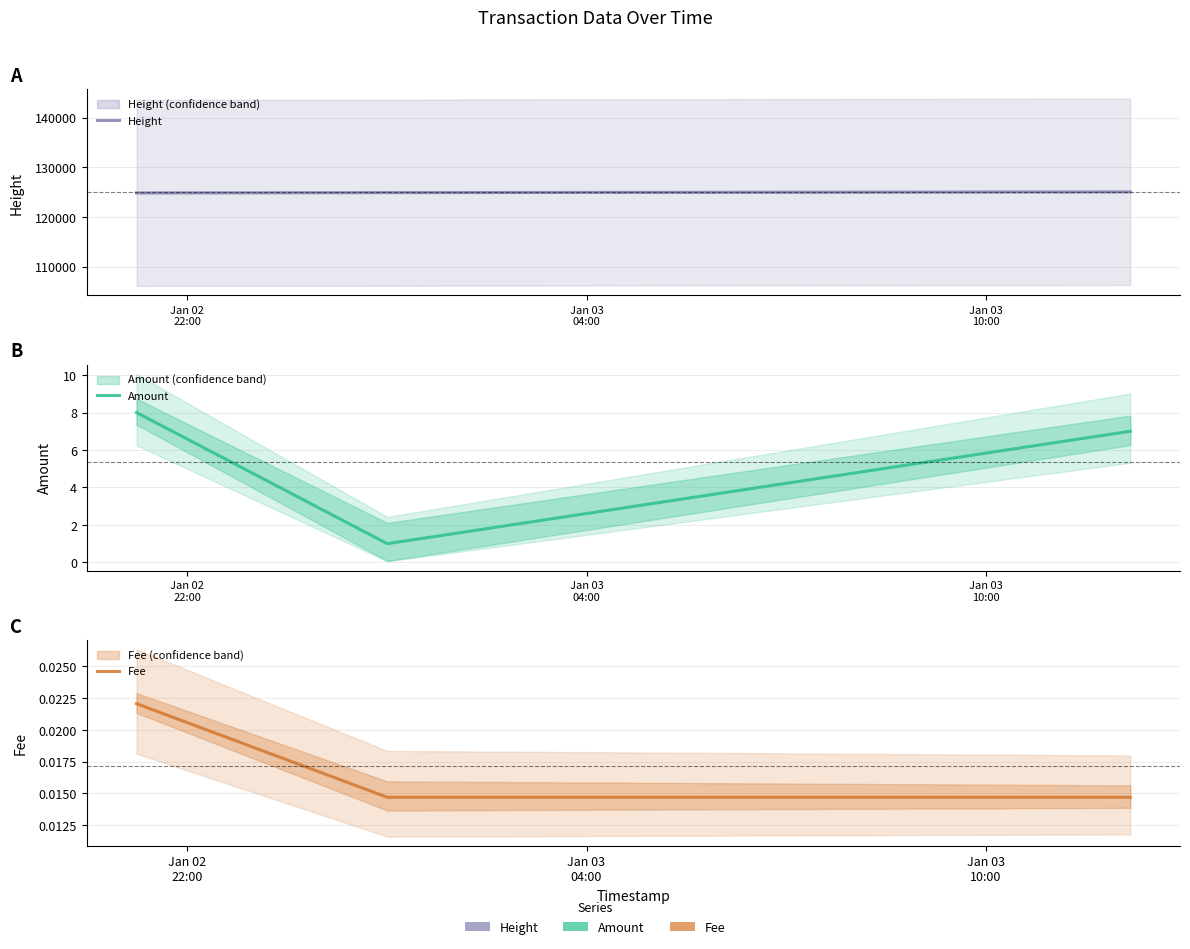

What is the total value across all series at Jan 03
10:00?

125059.0